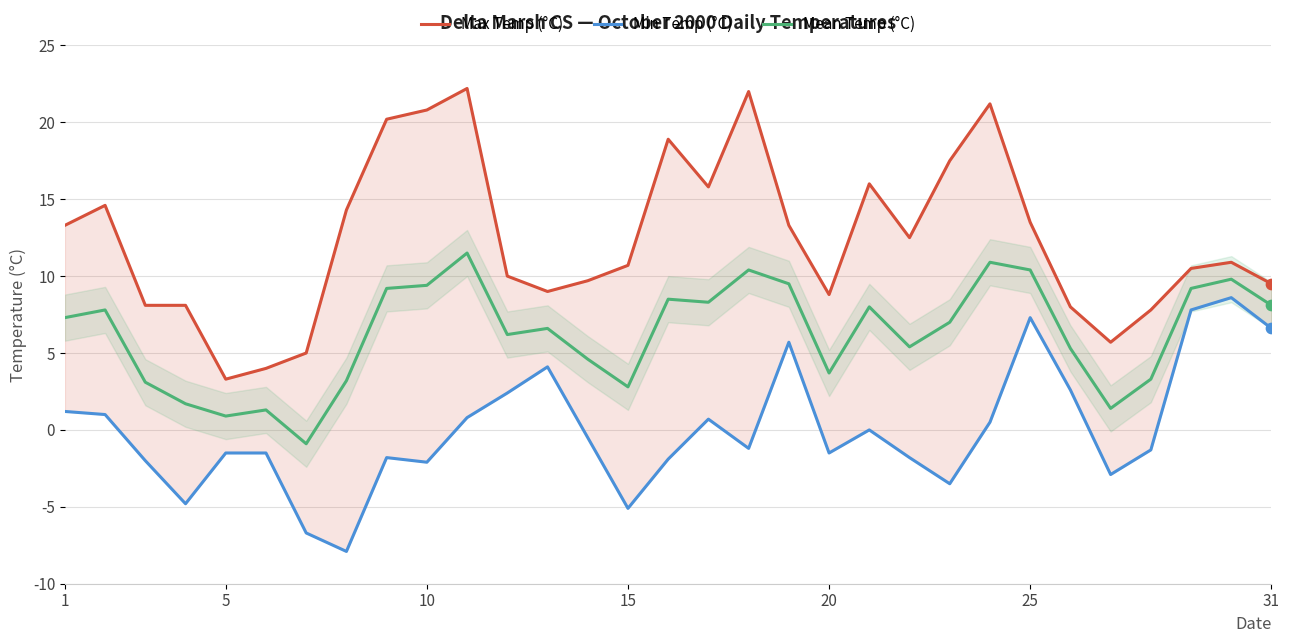

At how many categories does at least one series exceed -5?

31